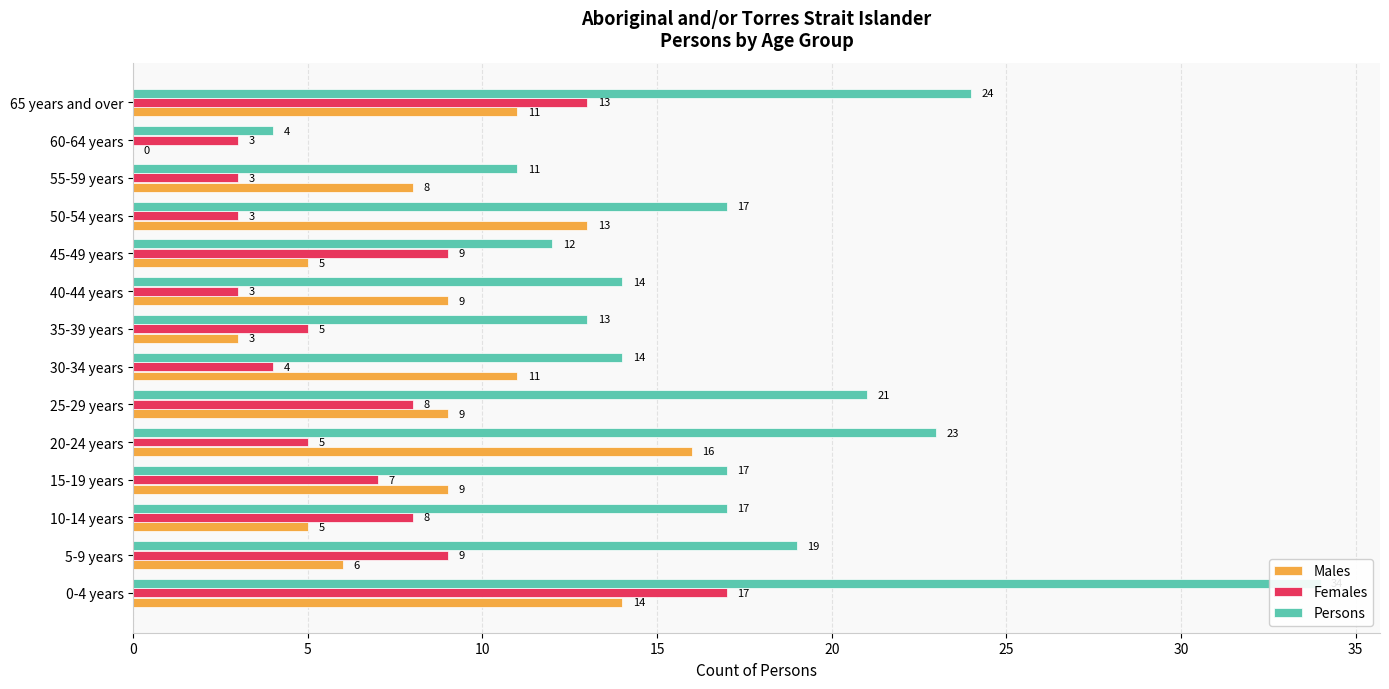

Reading left to right, what are all the values shown in this chart?

Males: 14	6	5	9	16	9	11	3	9	5	13	8	0	11
Females: 17	9	8	7	5	8	4	5	3	9	3	3	3	13
Persons: 34	19	17	17	23	21	14	13	14	12	17	11	4	24